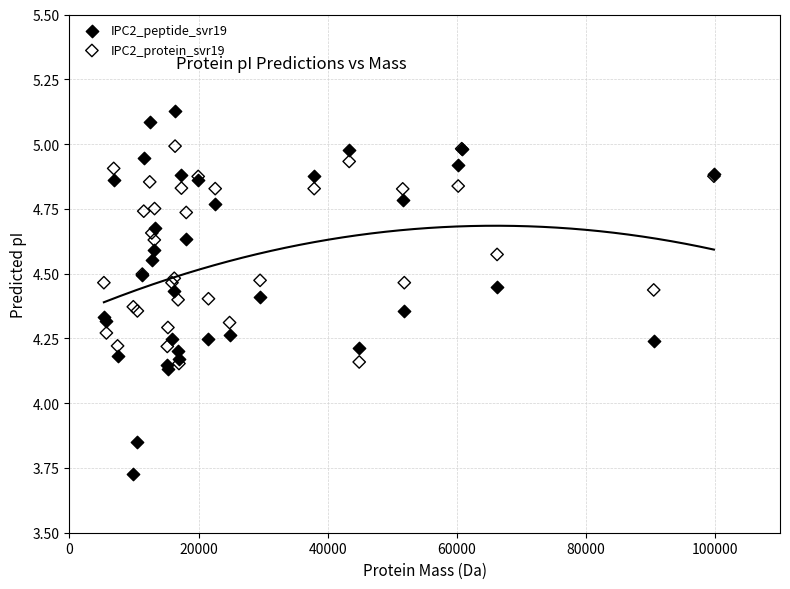

Which series contains the lowest Y value?

IPC2_peptide_svr19